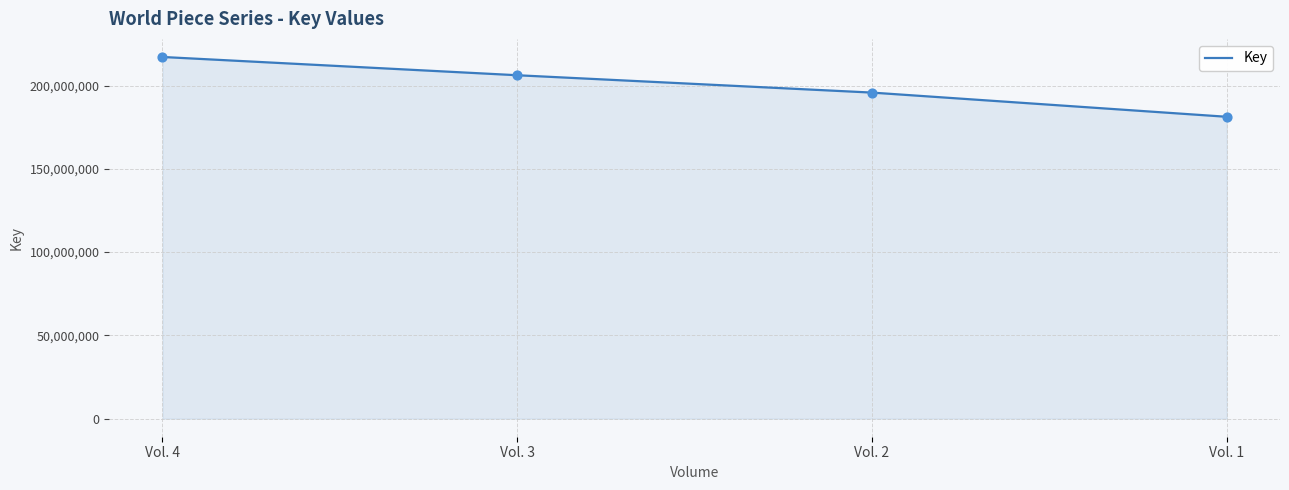

Between Vol. 2 and Vol. 1, which is larger?

Vol. 2